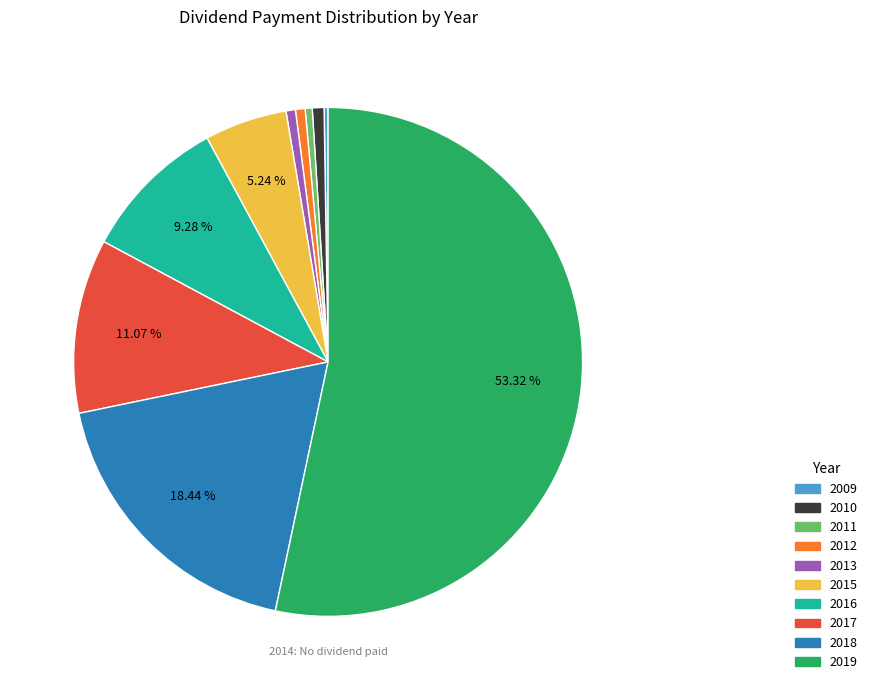

Is there any slice that represents more than half of the pie?

Yes